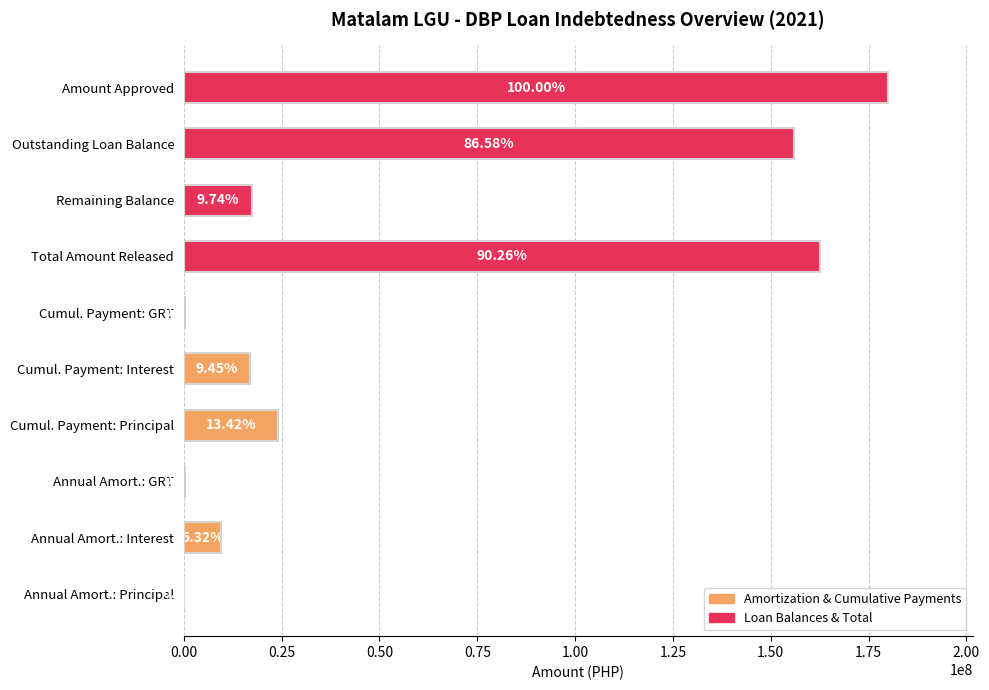

What is the difference between the second highest and second lowest values?

162290467.8